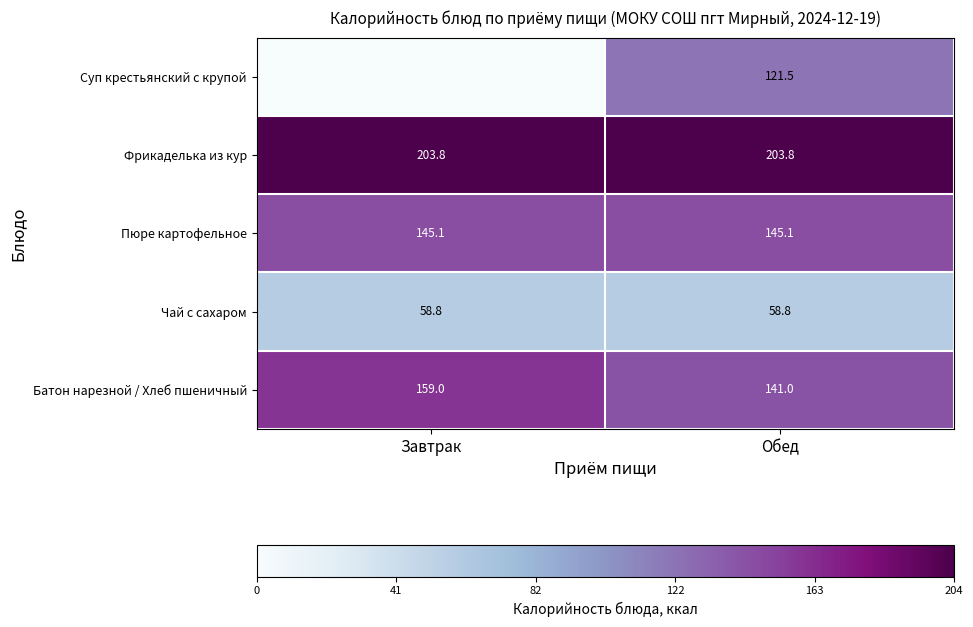

At how many categories does at least one series exceed 0?

2